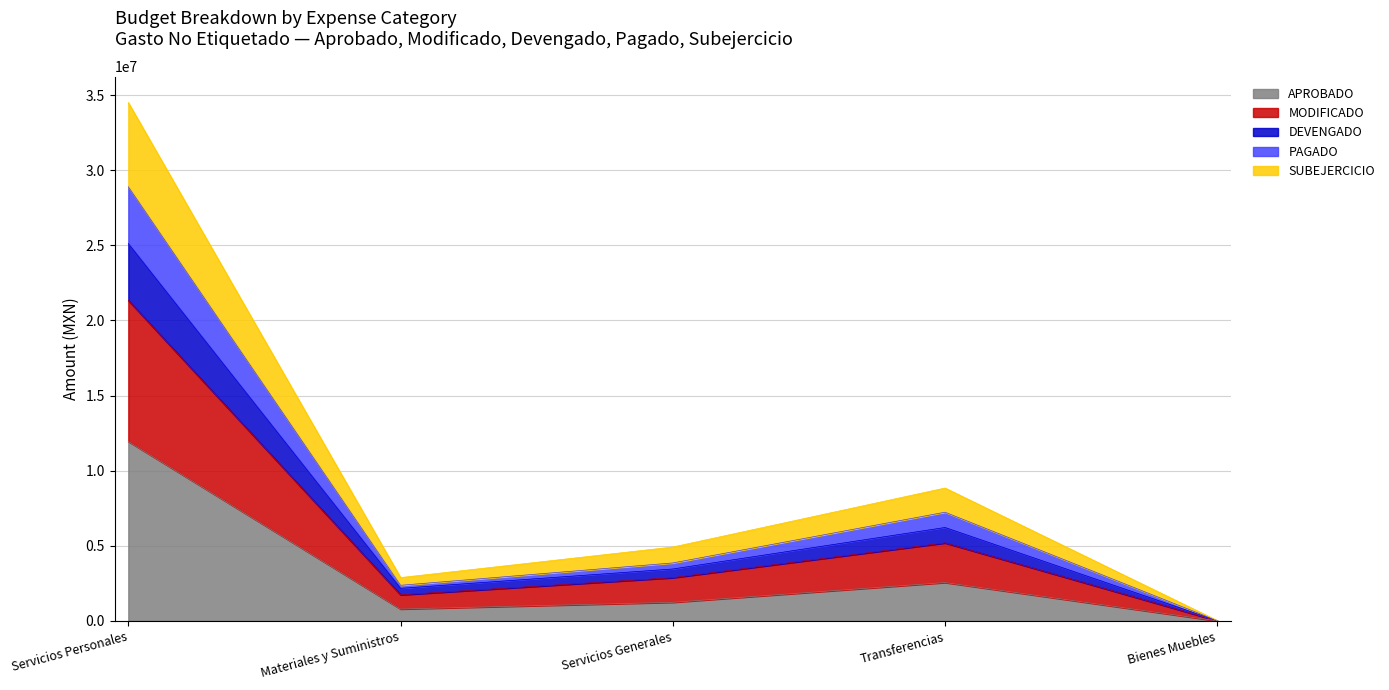

Reading right to left, list all the values displayed in this chart.

APROBADO: Bienes Muebles=0.0	Transferencias=2554373.8	Servicios Generales=1238478.9	Materiales y Suministros=791542.3	Servicios Personales=11946327.5
MODIFICADO: Bienes Muebles=23760.0	Transferencias=8846236.2	Servicios Generales=4918953.0	Materiales y Suministros=2885174.0	Servicios Personales=34507366.5
DEVENGADO: Bienes Muebles=11880.0	Transferencias=6218356.2	Servicios Generales=3456308.3	Materiales y Suministros=2167041.9	Servicios Personales=25118102.2
PAGADO: Bienes Muebles=11880.0	Transferencias=7236265.6	Servicios Generales=3858289.5	Materiales y Suministros=2370508.4	Servicios Personales=28900612.6
SUBEJERCICIO: Bienes Muebles=11880.0	Transferencias=5191350.3	Servicios Generales=2877725.4	Materiales y Suministros=1736625.0	Servicios Personales=21335591.8